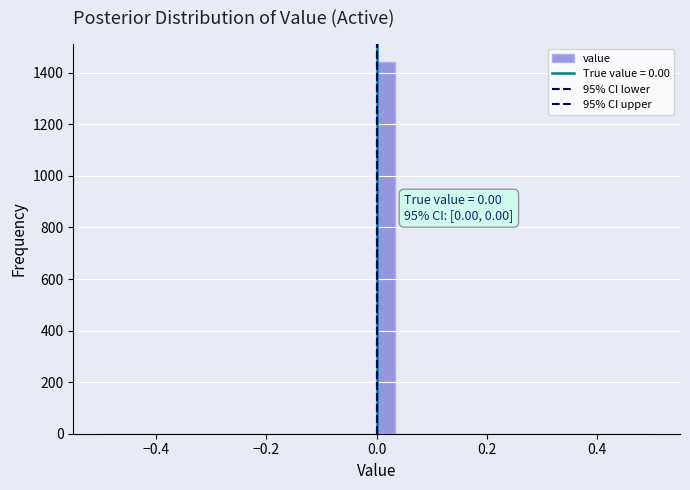

Around what value on the x-axis is the tallest bar? Give the approximate position of its centre, as read against the axis.

0.02